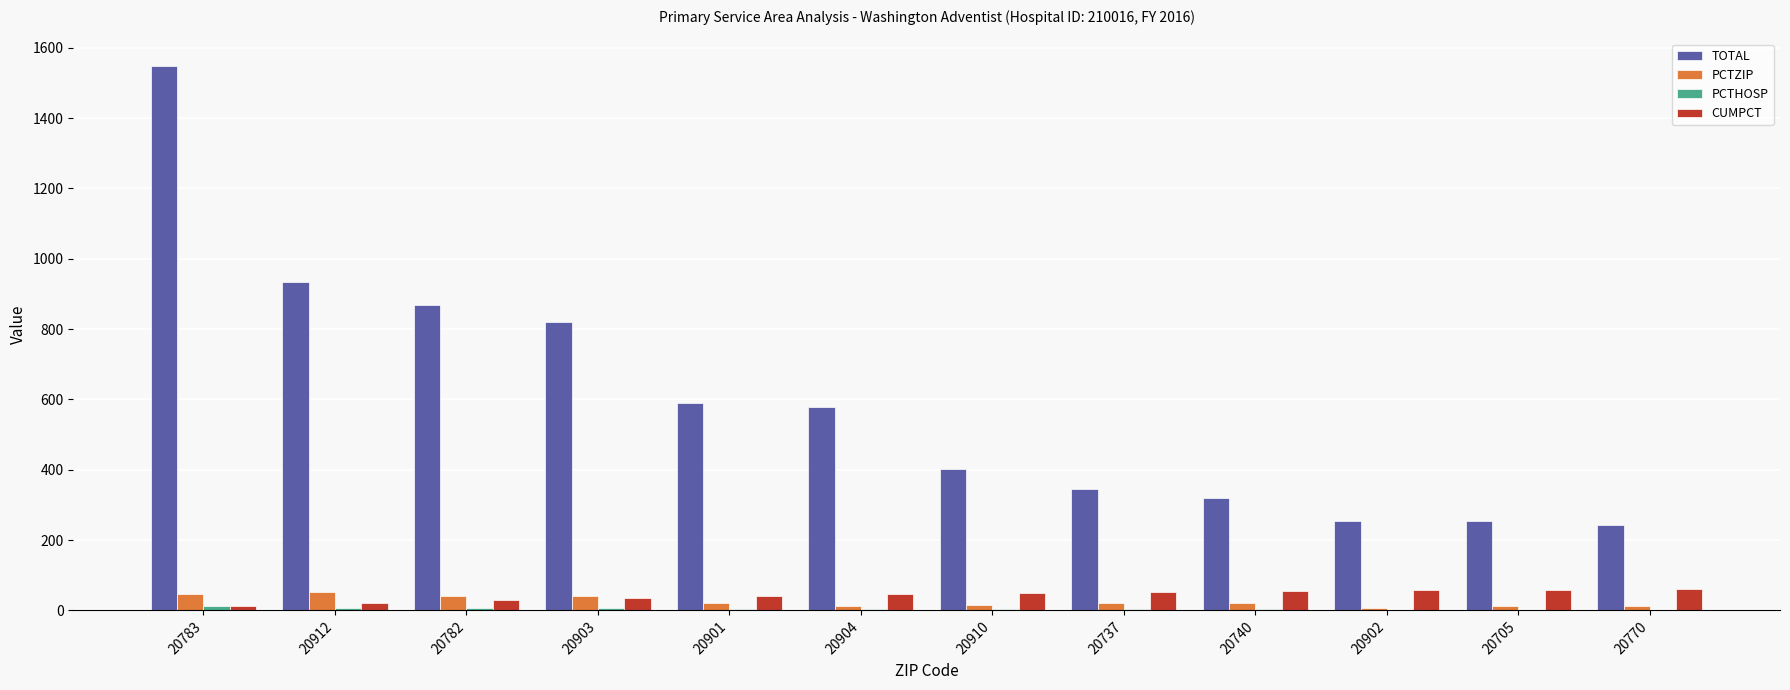

Read the TOTAL value at 20740.

320.0